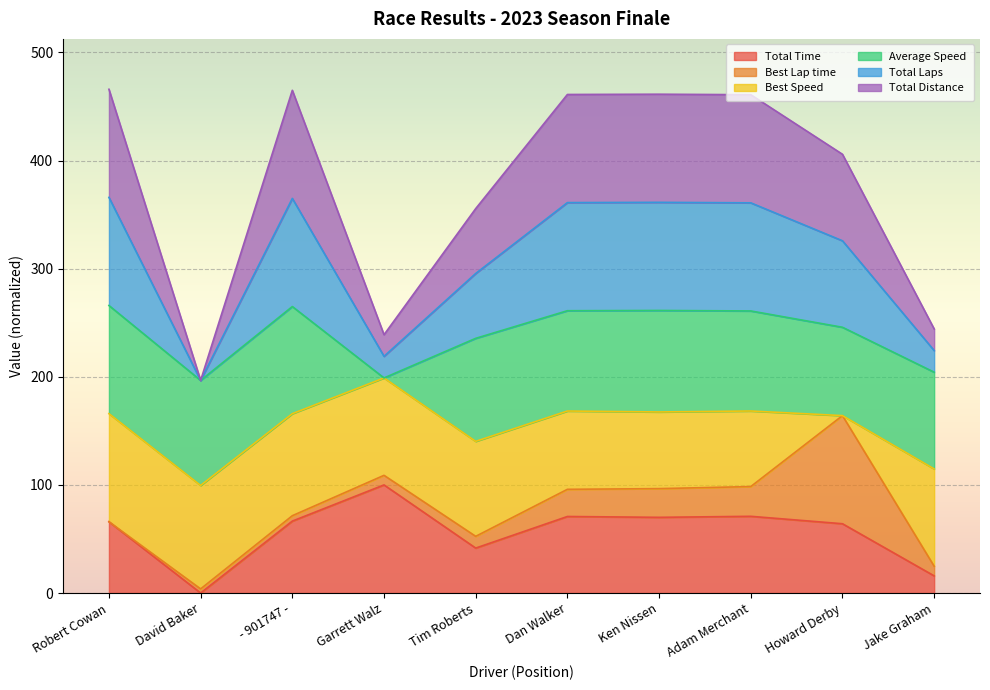

True or false: Total Time has a value of 70.8 at Dan Walker.

True